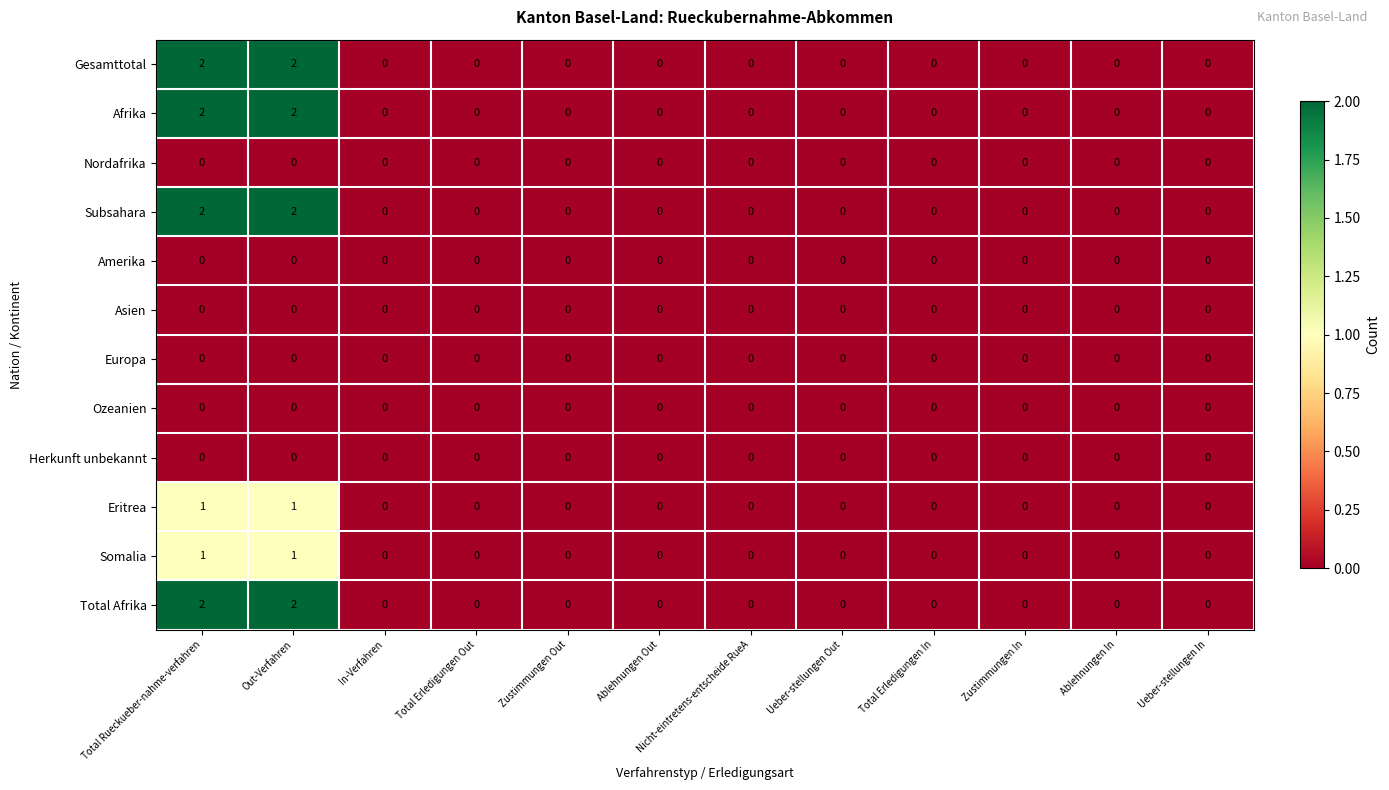

Is the value of Gesamttotal at Total Rueckueber-nahme-verfahren greater than the value of Afrika at Zustimmungen In?

Yes